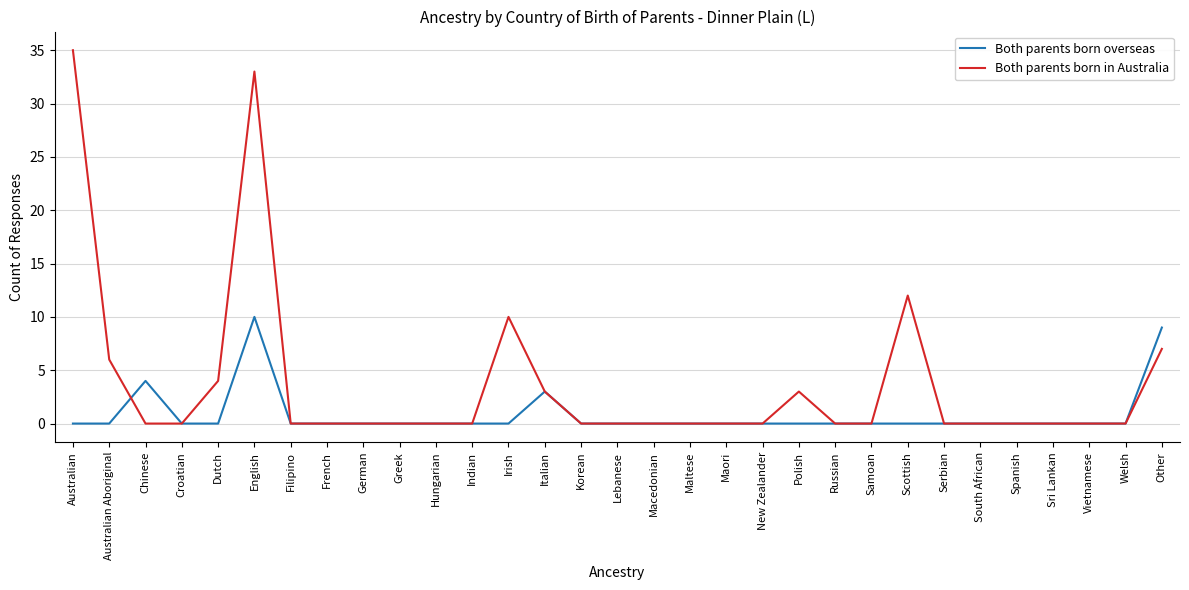

Which series has the largest range (max minus min)?

Both parents born in Australia